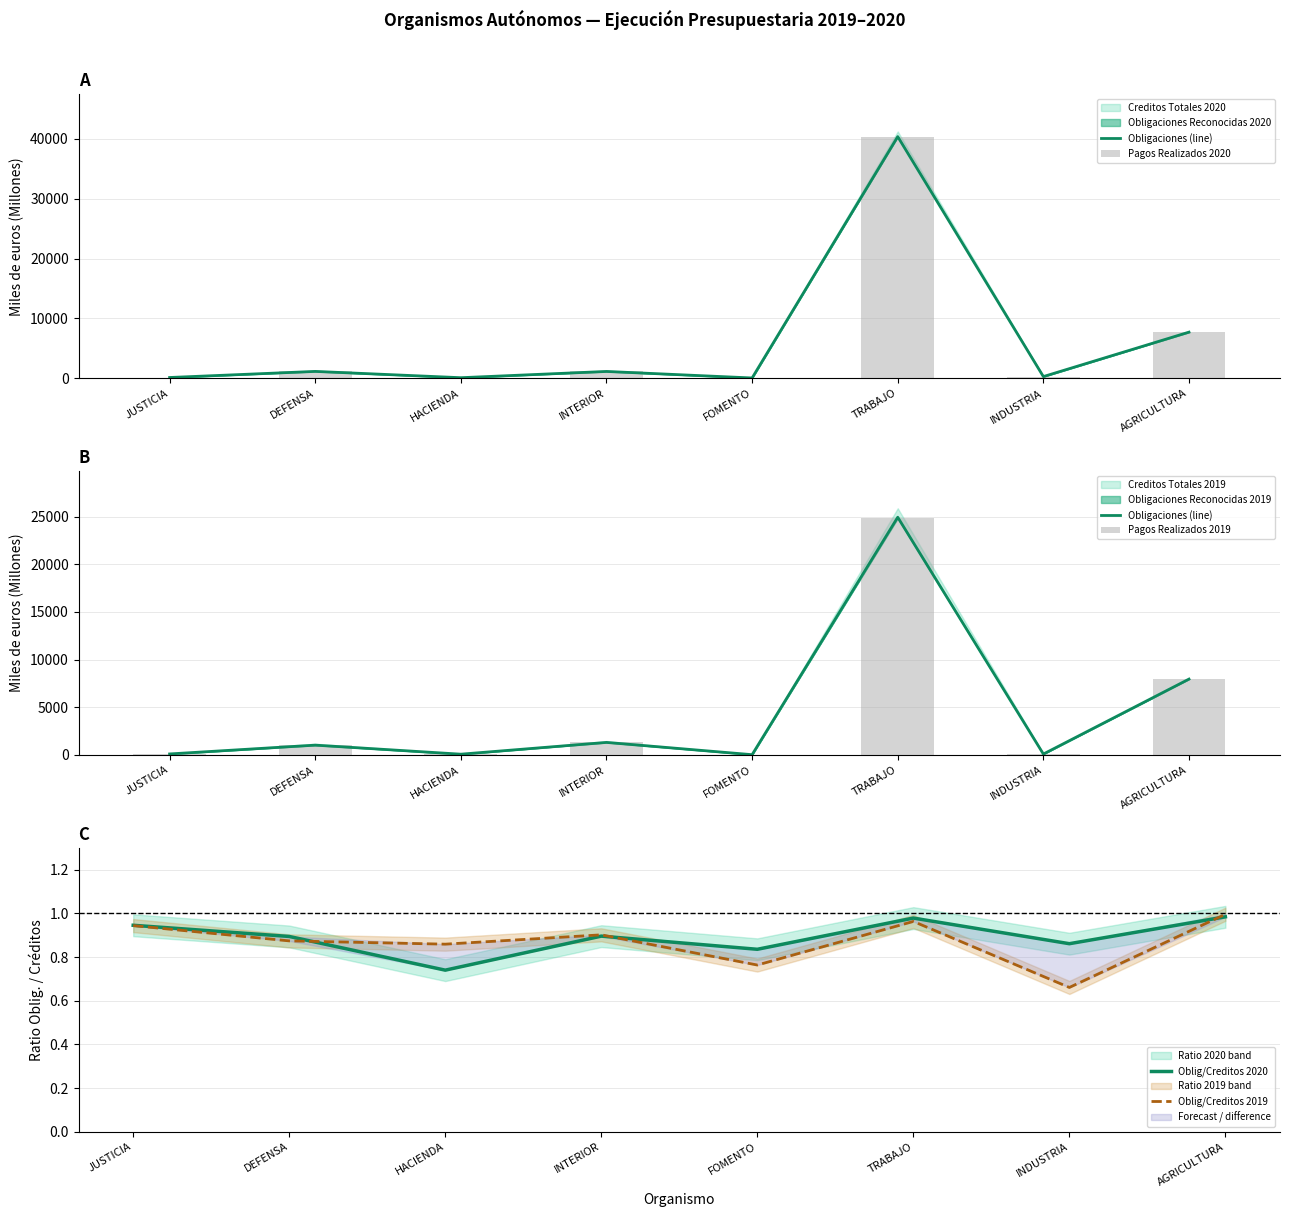

Reading right to left, extract all data points from this chart.

Obligaciones (line): AGRICULTURA=7955.9	INDUSTRIA=96.5	TRABAJO=24925.9	FOMENTO=31.3	INTERIOR=1316.1	HACIENDA=82.8	DEFENSA=1030.9	JUSTICIA=108.2
Pagos Realizados 2020: AGRICULTURA=7697.9	INDUSTRIA=266.8	TRABAJO=40374.8	FOMENTO=37.7	INTERIOR=1127.8	HACIENDA=82.5	DEFENSA=1133.4	JUSTICIA=111.7
Pagos Realizados 2019: AGRICULTURA=7955.9	INDUSTRIA=95.6	TRABAJO=24813.7	FOMENTO=27.8	INTERIOR=1315.5	HACIENDA=82.8	DEFENSA=1026.2	JUSTICIA=102.5
Oblig/Creditos 2020: AGRICULTURA=1.0	INDUSTRIA=0.9	TRABAJO=1.0	FOMENTO=0.8	INTERIOR=0.9	HACIENDA=0.7	DEFENSA=0.9	JUSTICIA=0.9
Oblig/Creditos 2019: AGRICULTURA=1.0	INDUSTRIA=0.7	TRABAJO=1.0	FOMENTO=0.8	INTERIOR=0.9	HACIENDA=0.9	DEFENSA=0.9	JUSTICIA=0.9